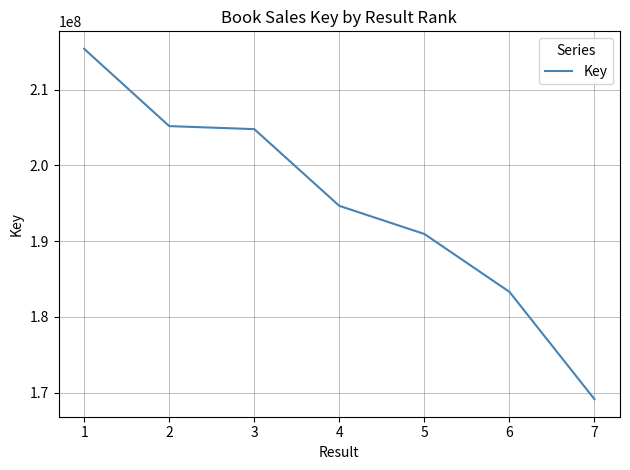

What is the difference between the second highest and second lowest values?

21892431